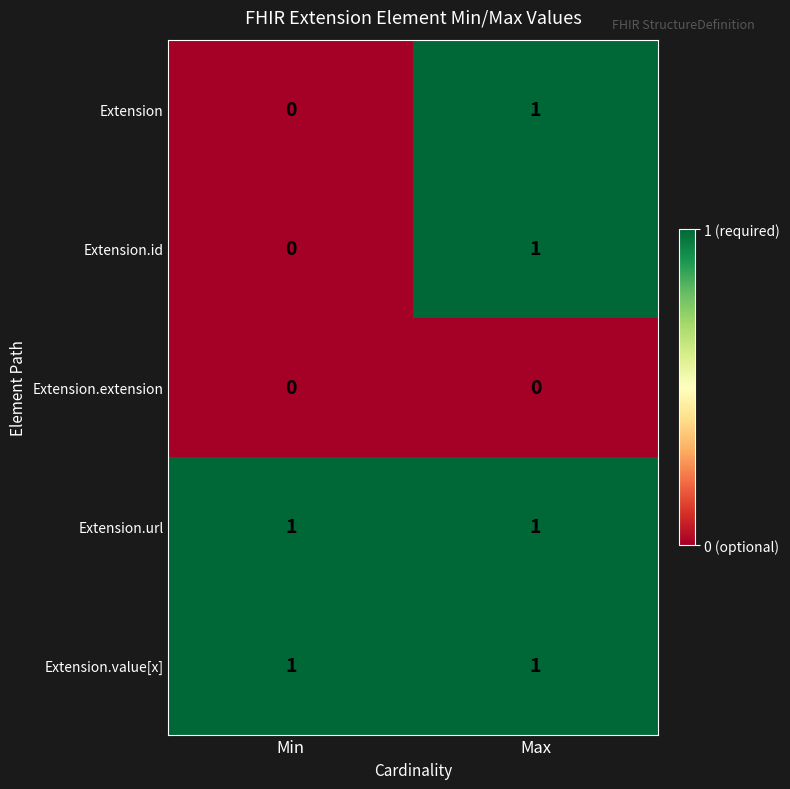

Is it true that Extension.value[x] equals 1 at Max?

True